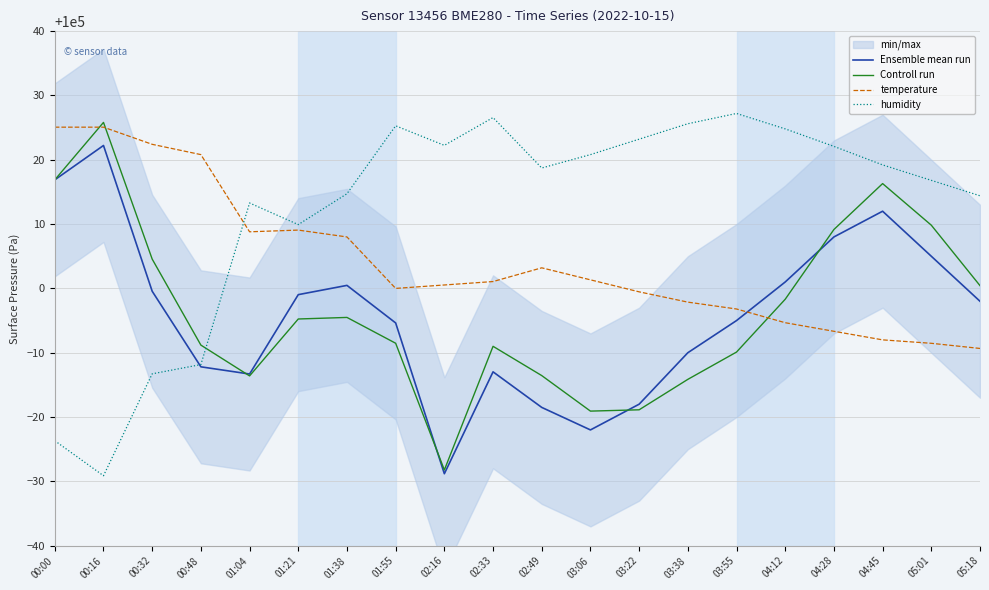

List the series in order of their peak value, highest first.

humidity, Controll run, temperature, Ensemble mean run